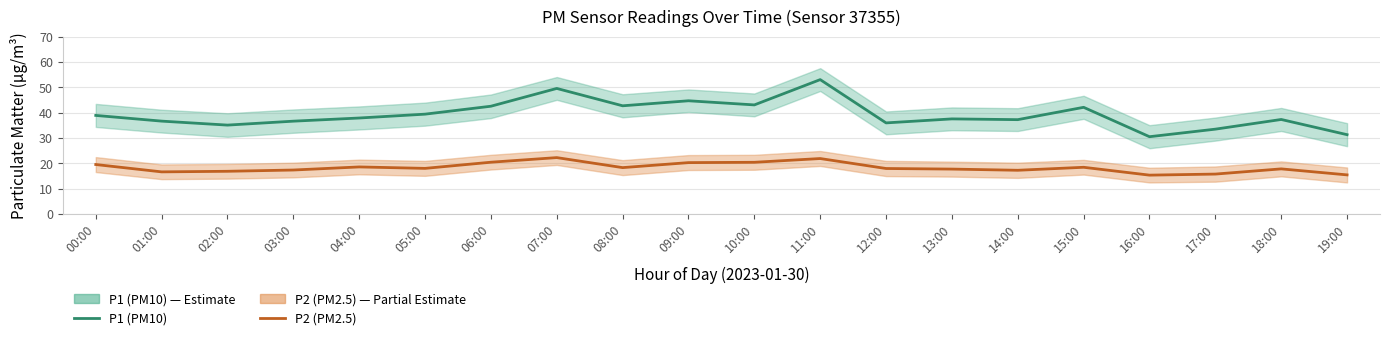

True or false: P2 (PM2.5) has more than 0 interior local peaks.

True